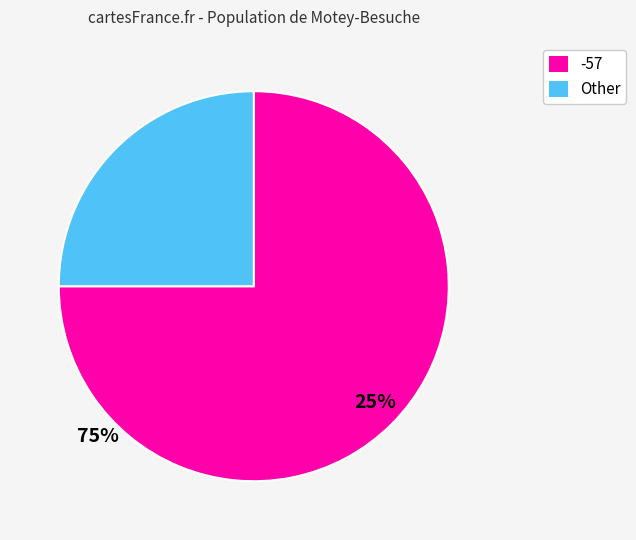

Is there any slice that represents more than half of the pie?

Yes